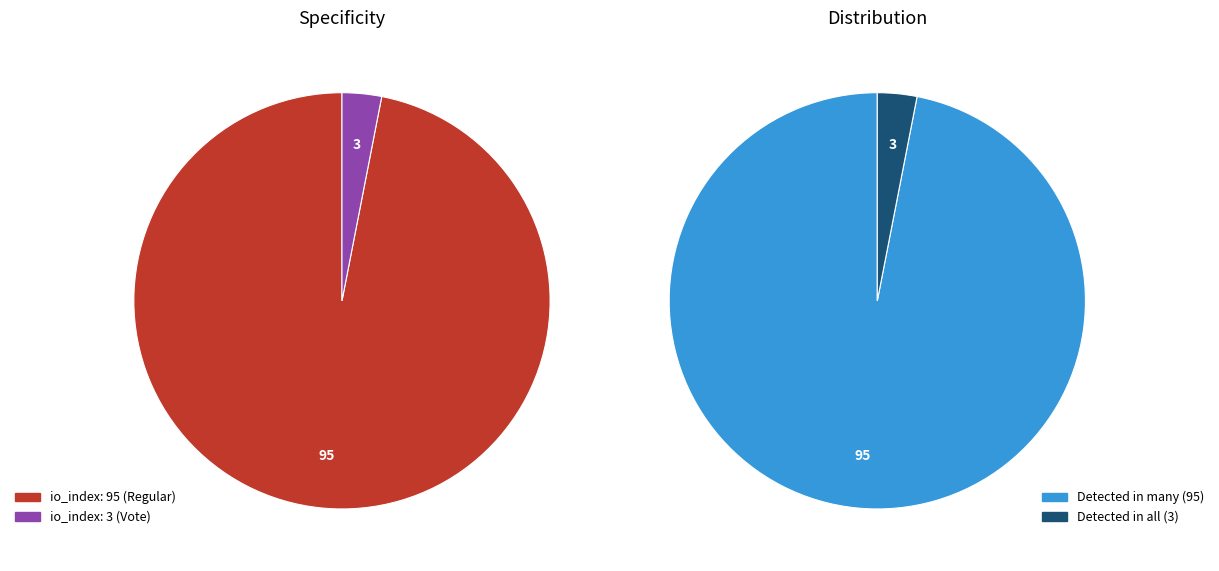

To the nearest percent, what is the average slice percentage?

50%